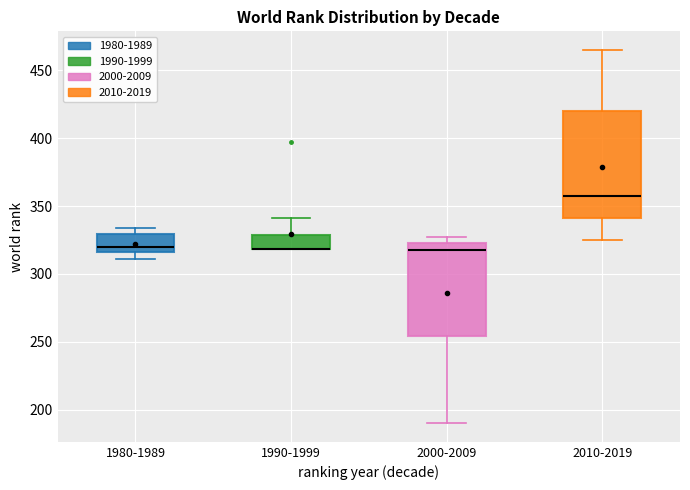

Comparing the boxes themselves (not the whiskers), which one is the tallest?

2010-2019